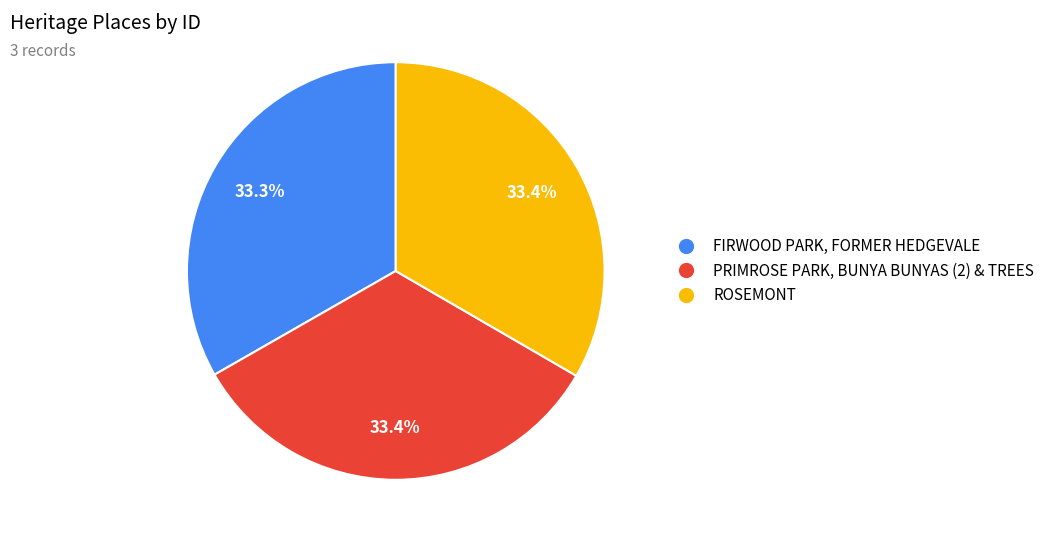

Combined, what portion of the pie is ROSEMONT and FIRWOOD PARK, FORMER HEDGEVALE?

66.6%